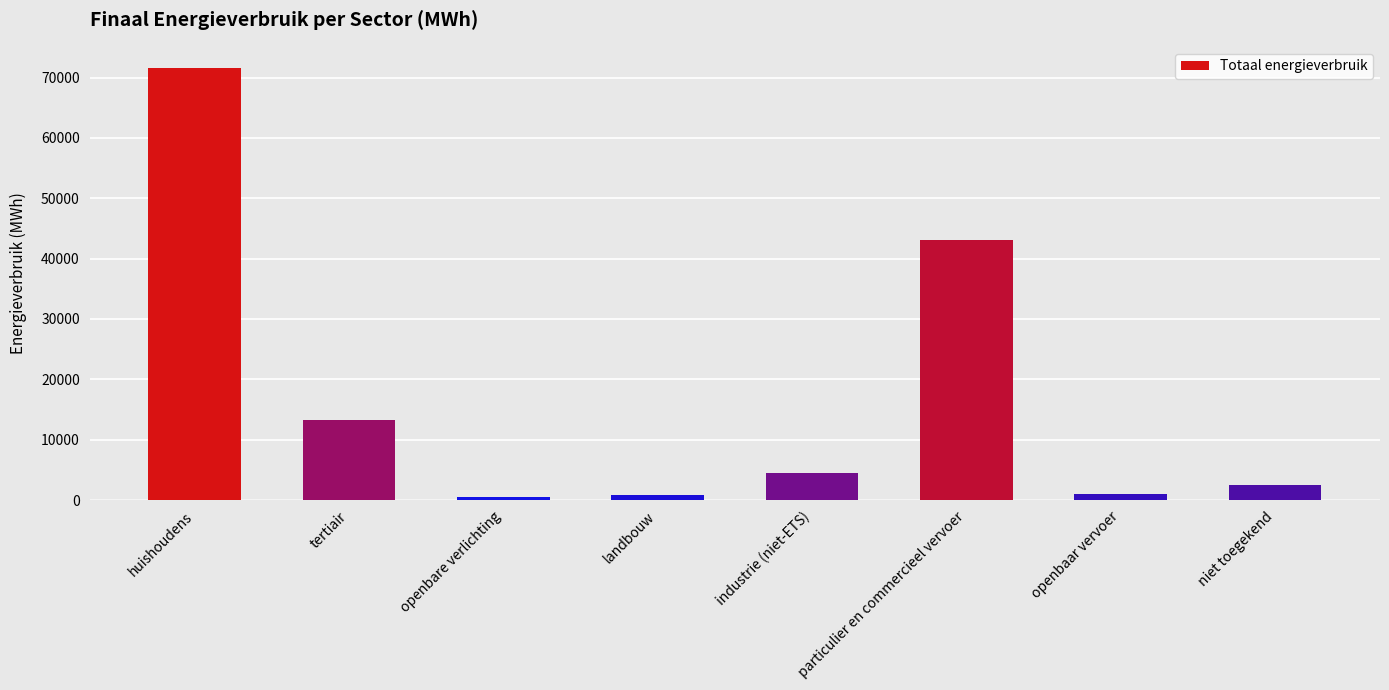

How many bars are there in total?

8